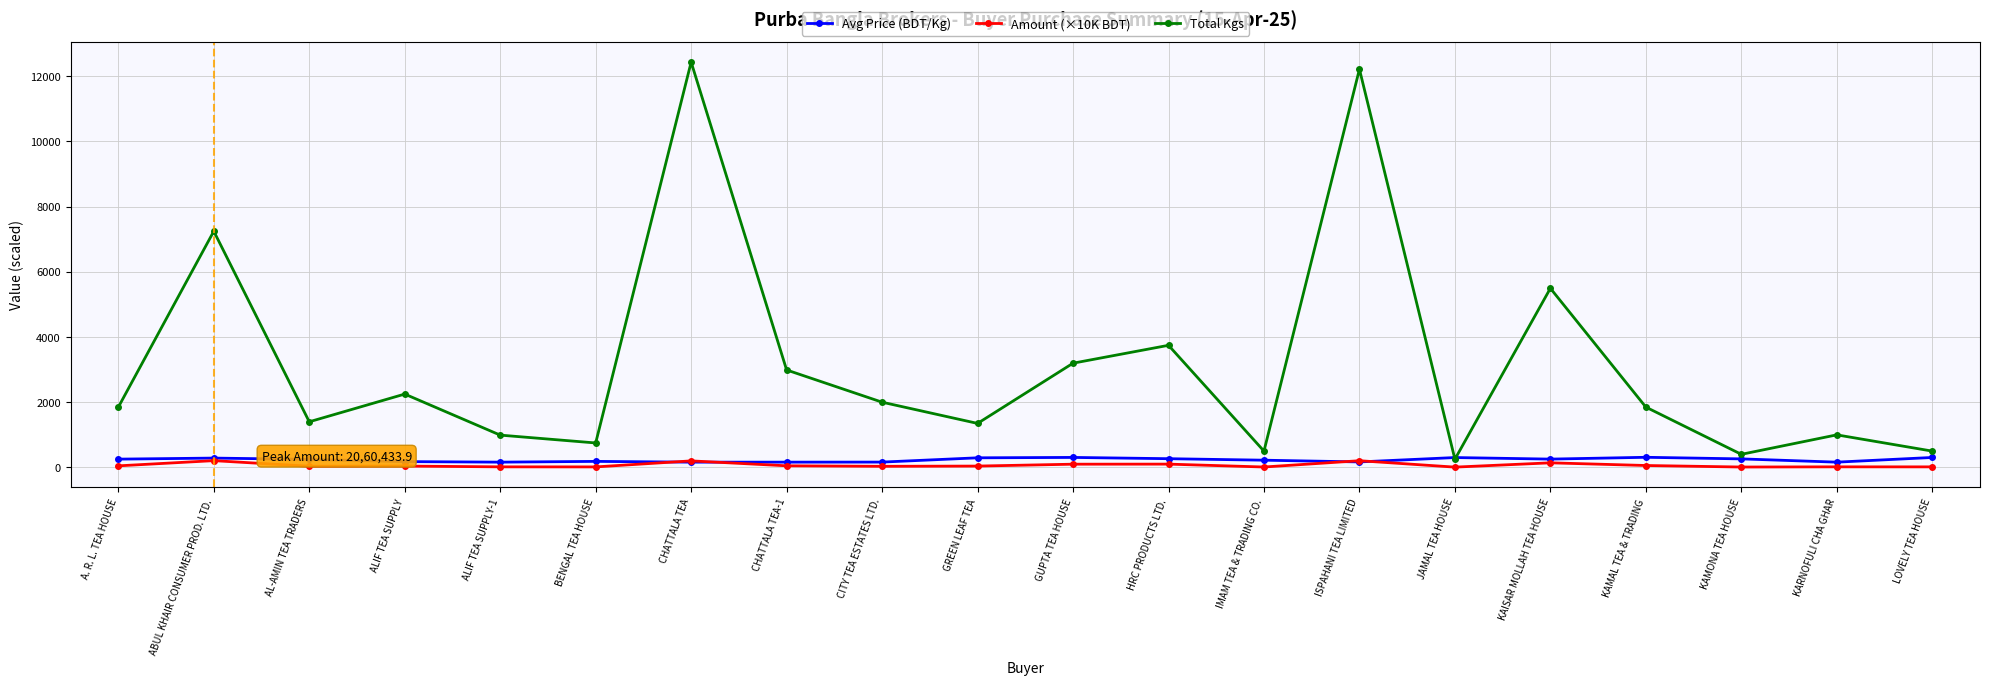

What is the spread (max minus min) of values at CHATTALA TEA?

12268.0